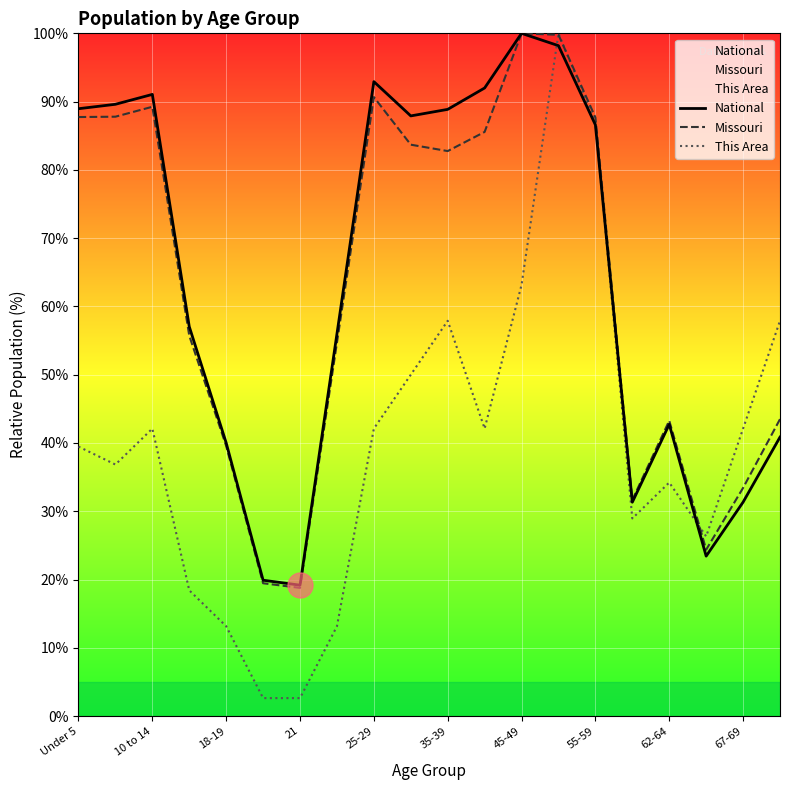

What is the total value across all series at 10 to 14?

222.4